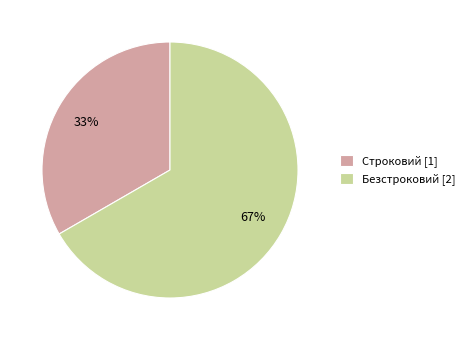

Combined, do Безстроковий and Строковий account for over 50%?

Yes